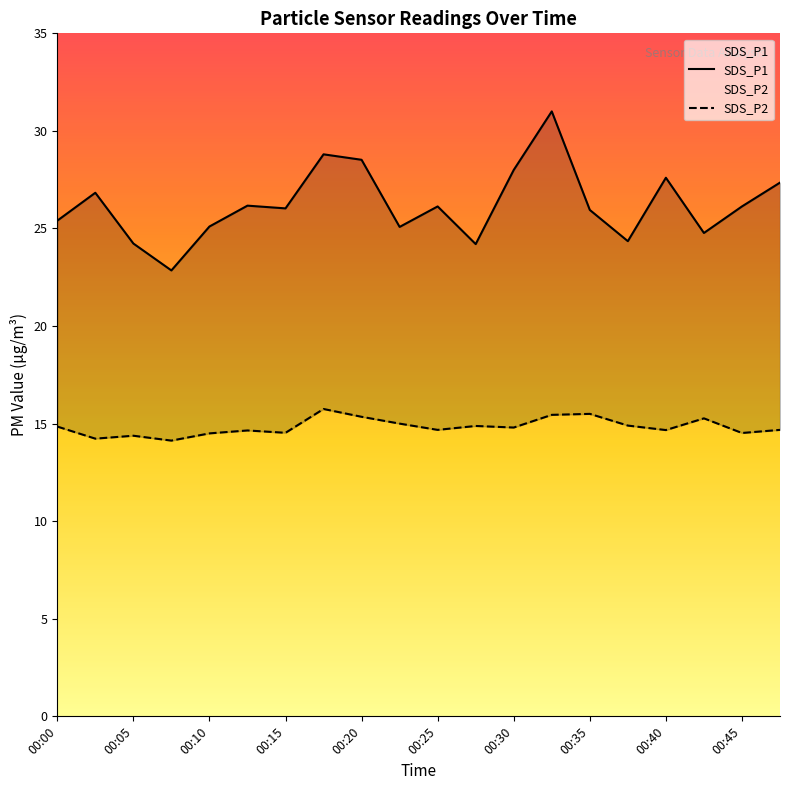

True or false: SDS_P2 and SDS_P1 intersect in this chart.

False